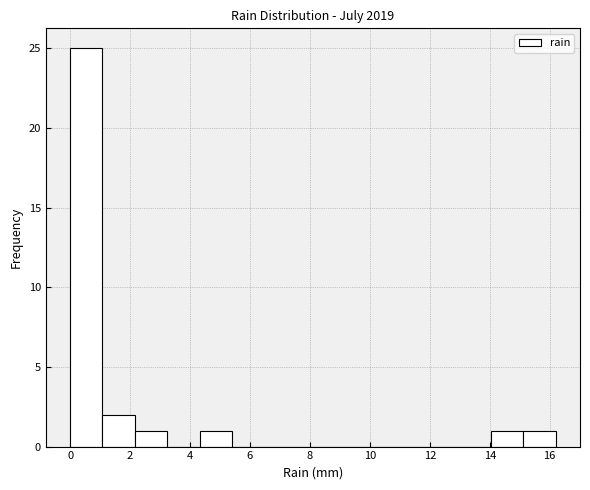

Reading left to right, transcribe this chart: for each bar, give the range it covers on the x-axis and its height. Neither the bar edges nor the heights are printed on the chart, so give them approximately, as read against the axes.

0.00 to 1.08: 25
1.08 to 2.16: 2
2.16 to 3.24: 1
3.24 to 4.32: 0
4.32 to 5.40: 1
5.40 to 6.48: 0
6.48 to 7.56: 0
7.56 to 8.64: 0
8.64 to 9.72: 0
9.72 to 10.80: 0
10.80 to 11.88: 0
11.88 to 12.96: 0
12.96 to 14.04: 0
14.04 to 15.12: 1
15.12 to 16.20: 1